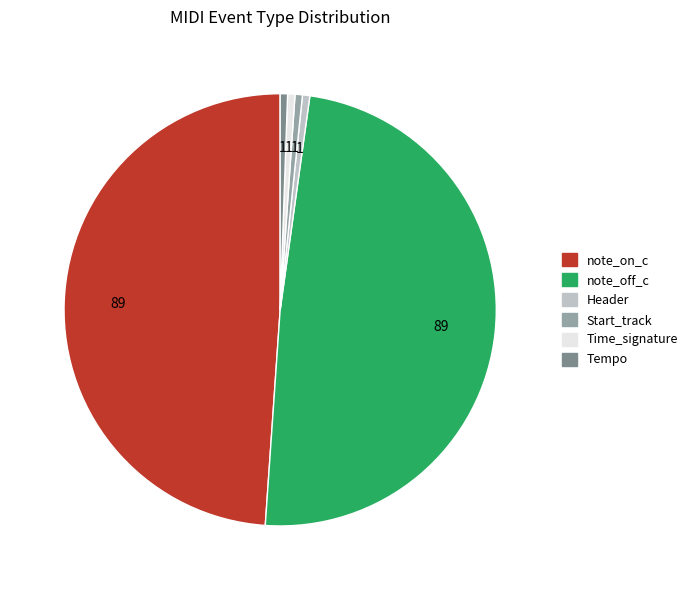

Is it true that note_on_c is 49% of the pie?

True